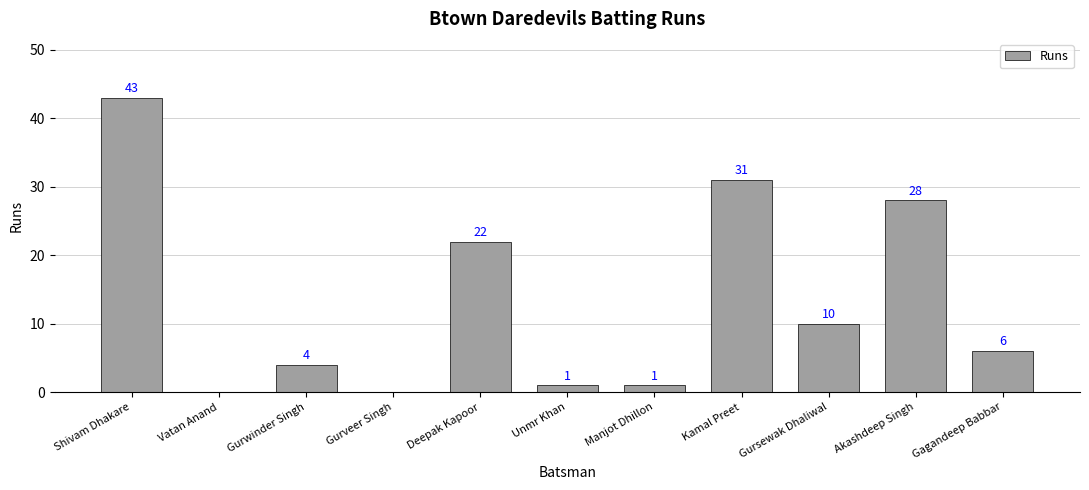

Reading left to right, extract all data points from this chart.

43	0	4	0	22	1	1	31	10	28	6